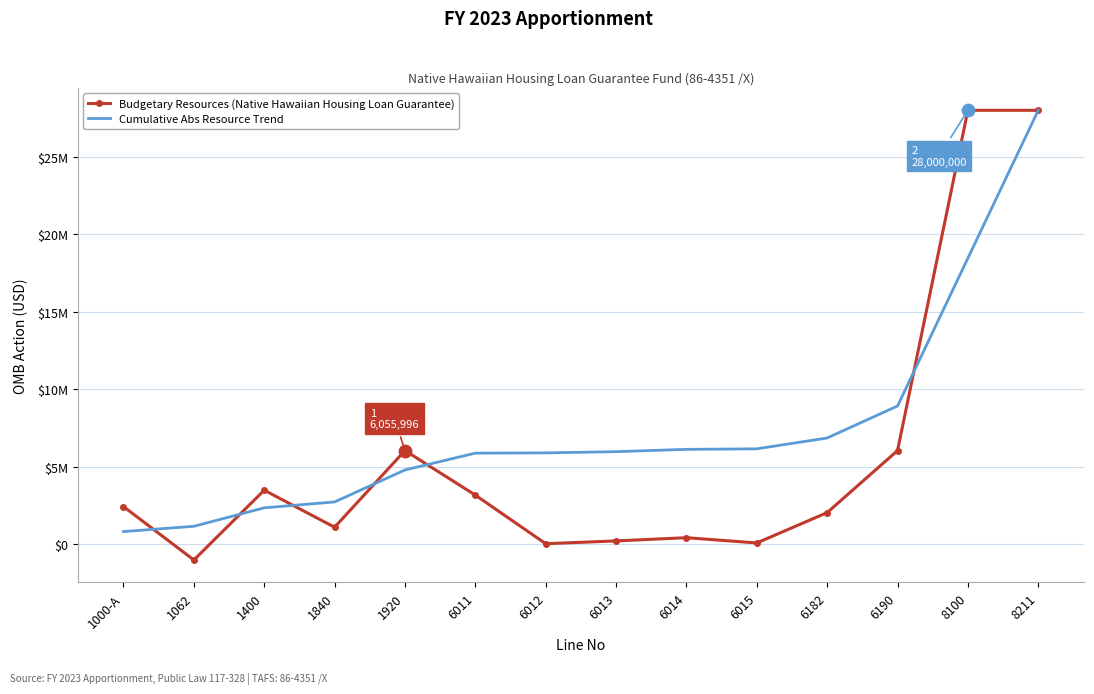

What are all the series names shown in the legend?

Budgetary Resources (Native Hawaiian Housing Loan Guarantee), Cumulative Abs Resource Trend